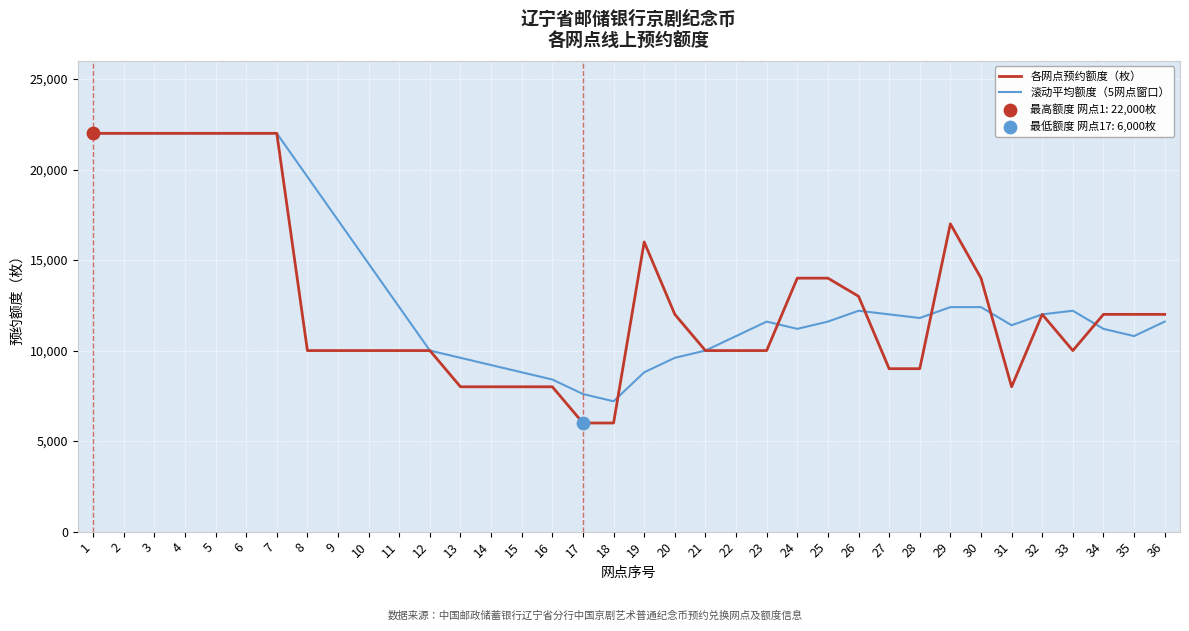

What is the total value across all series at 6?

44000